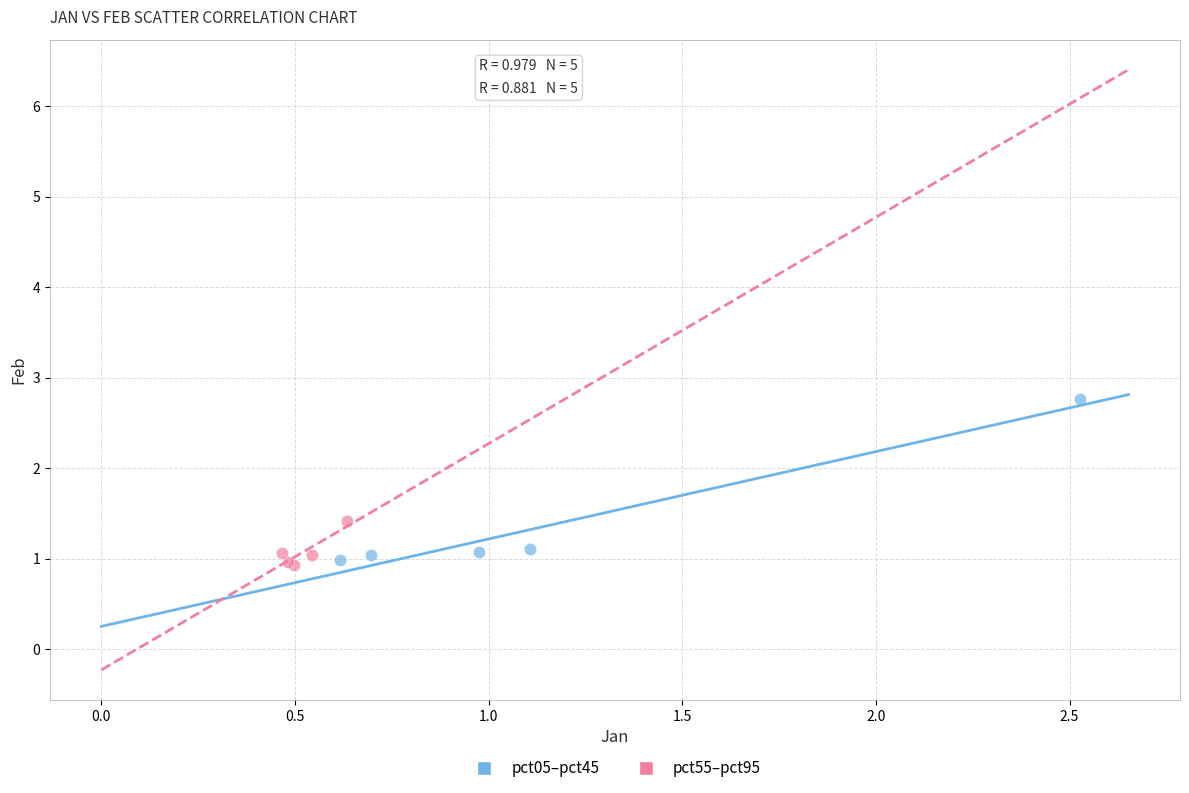

Which series has the widest spread of Y values?

pct05–pct45